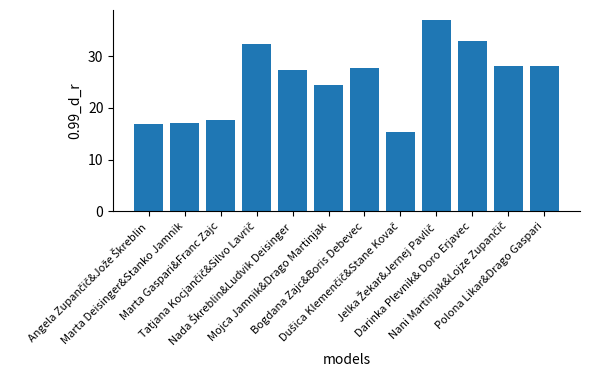

What is the smallest value displayed?

15.3